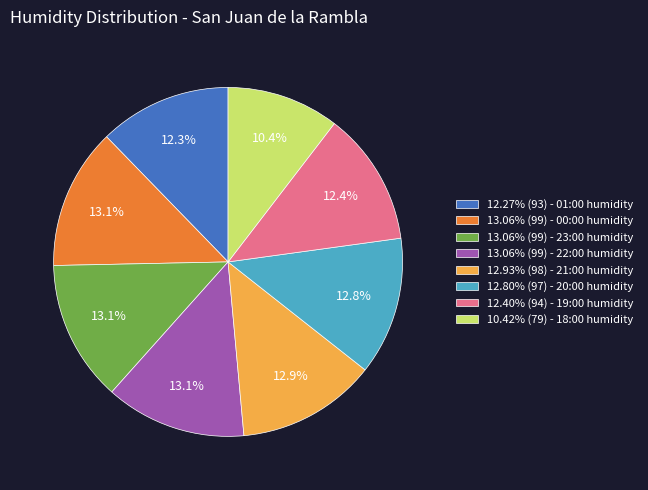

Count the number of slices in the pie.

8